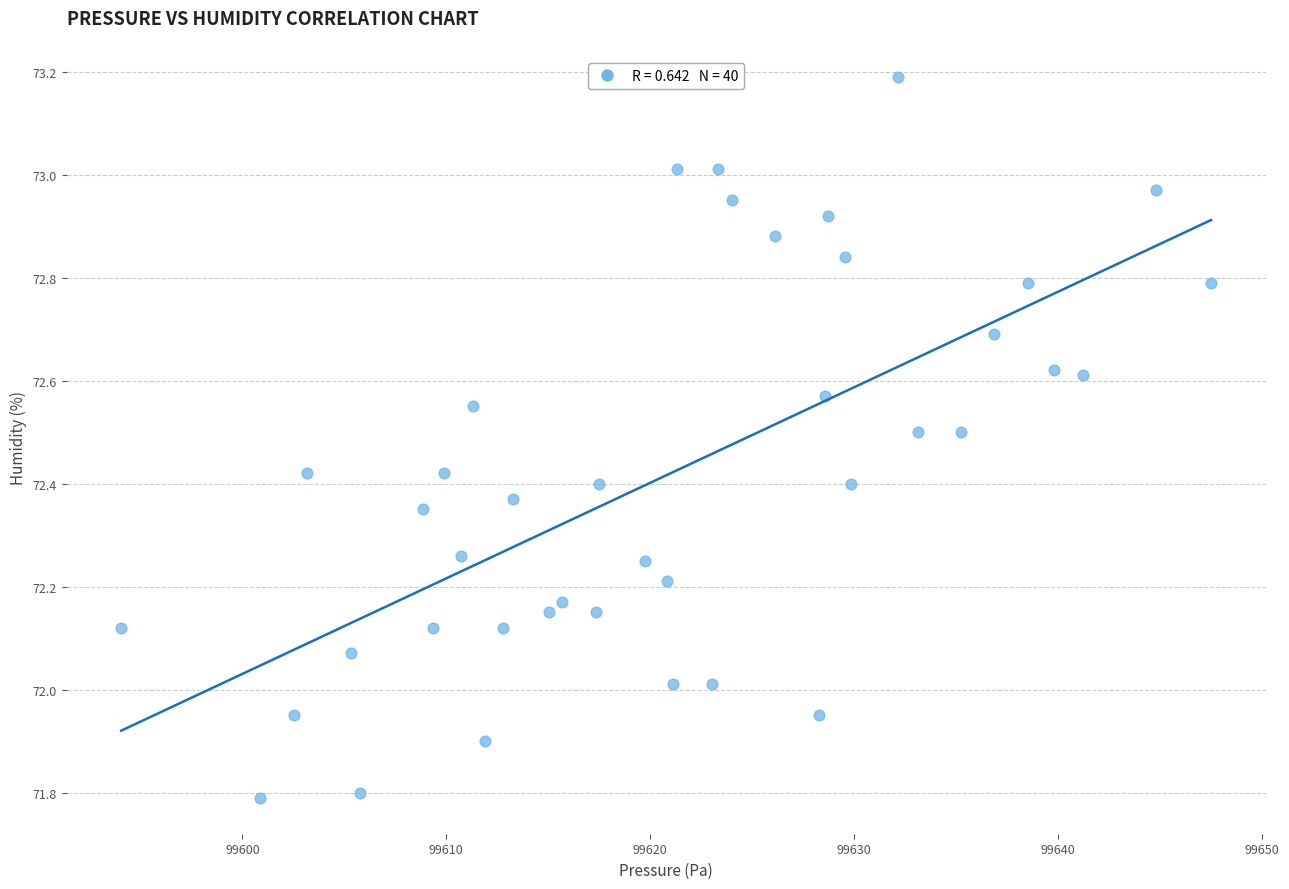

What is the range of X values (max minus min)?

53.4